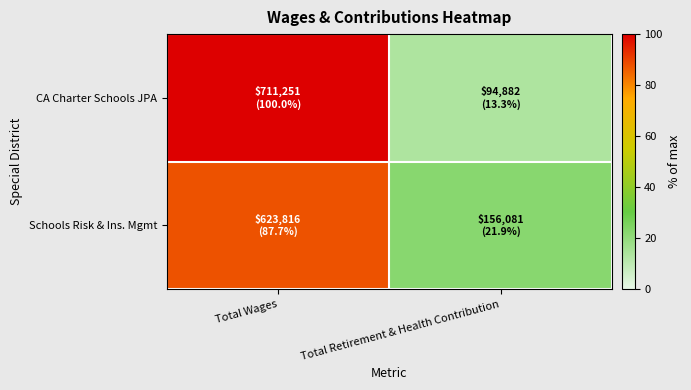

Reading left to right, list all the values displayed in this chart.

CA Charter Schools JPA: Total Wages=100.0	Total Retirement & Health Contribution=13.3
Schools Risk & Ins. Mgmt: Total Wages=87.7	Total Retirement & Health Contribution=21.9